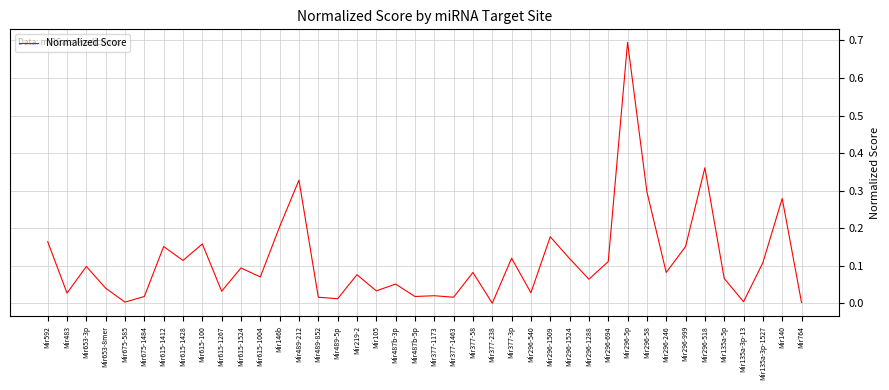

At which category does the chart reach its peak across all series?

Mir296-5p